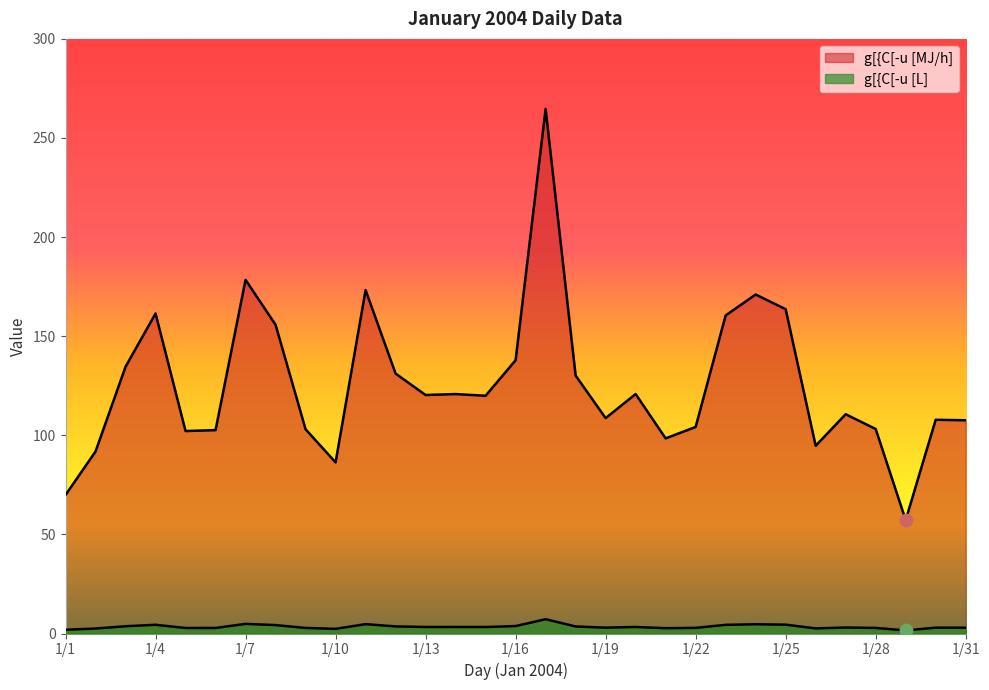

At which category is the sum across all series the highest?

1/17